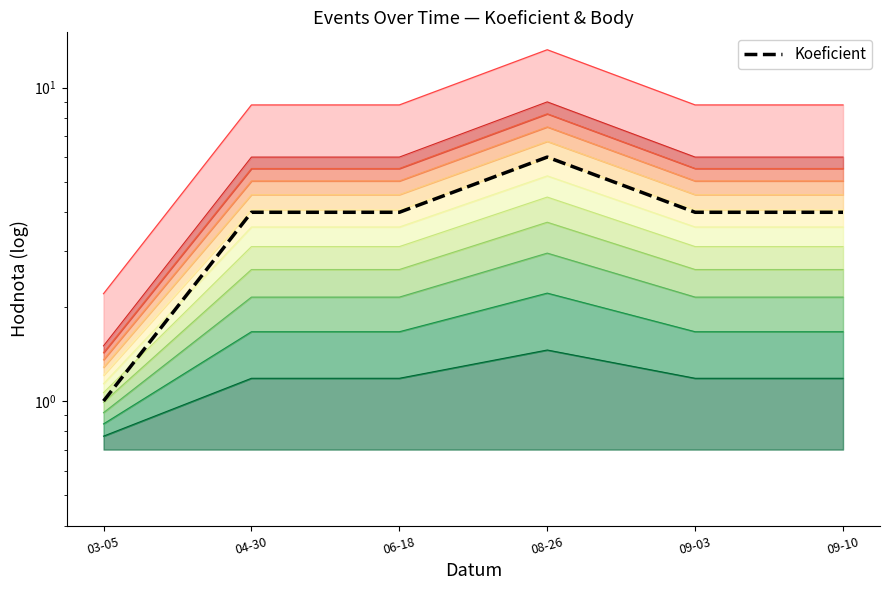

How many values are between 4 and 5?

4